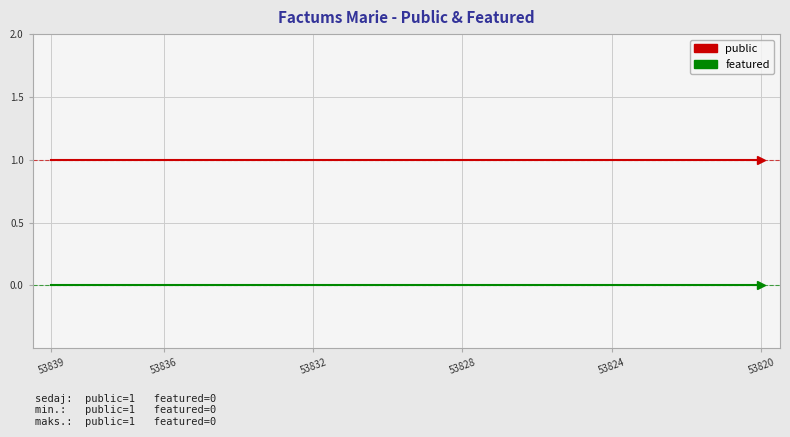

Rank the series by their maximum value, from highest to lowest.

public, featured